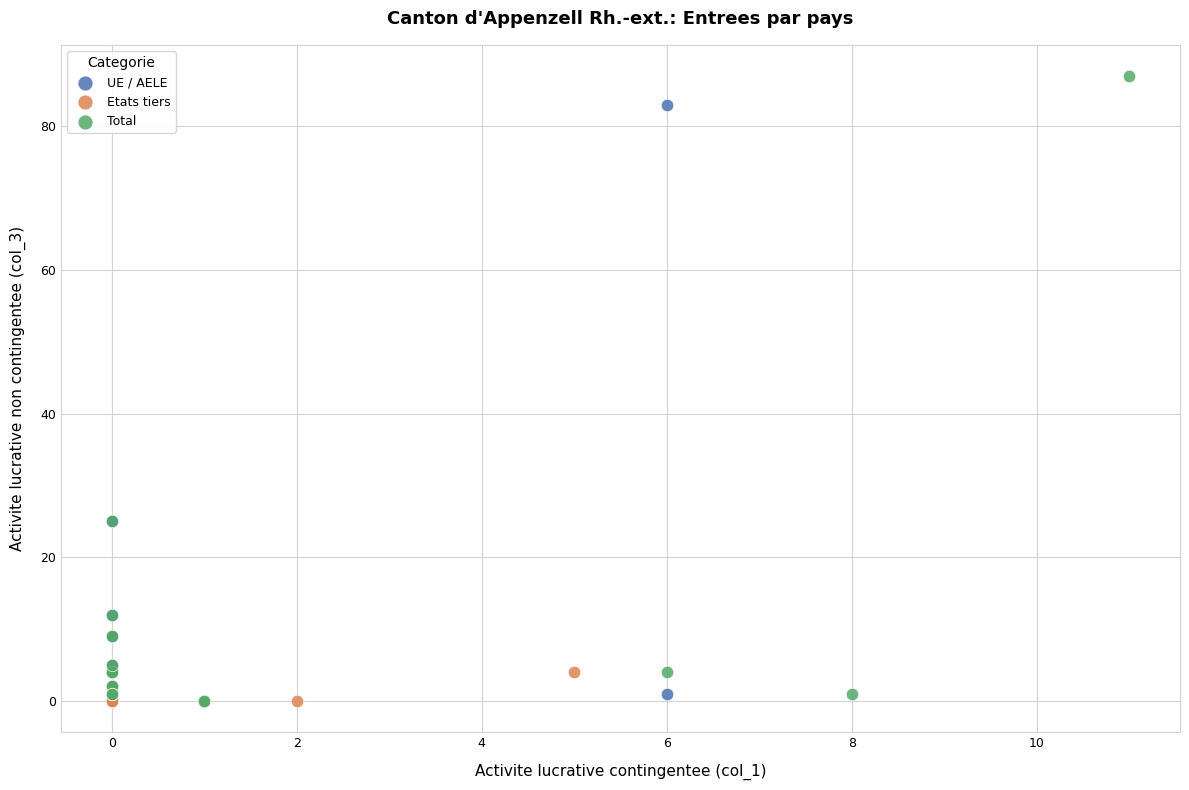

Which series has the widest spread of Y values?

Total